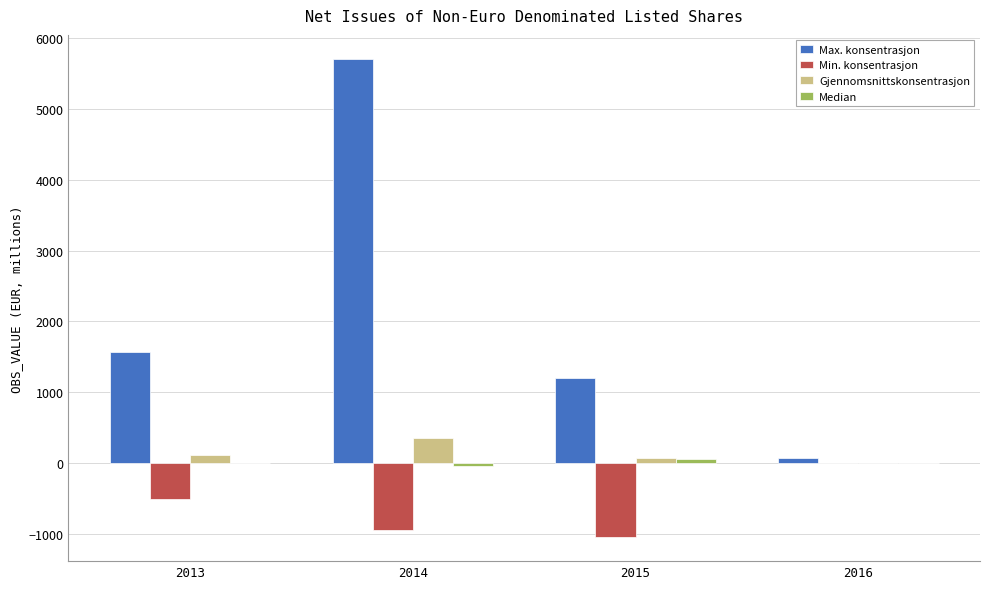

Which series changed the most between 2013 and 2016?

Max. konsentrasjon